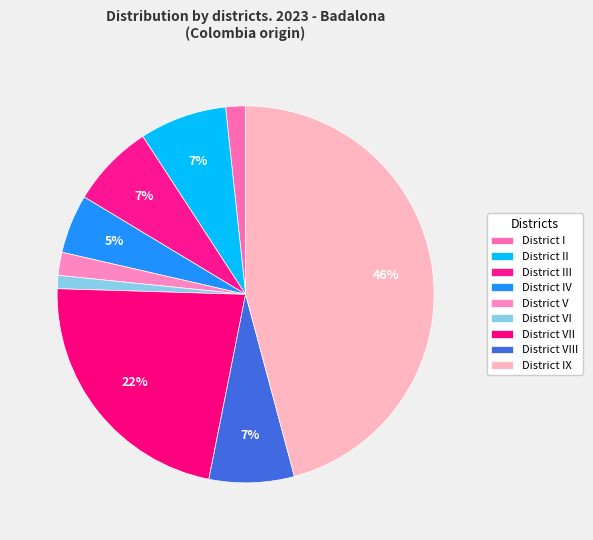

What is the total percentage of District IX and District V?

47.8%